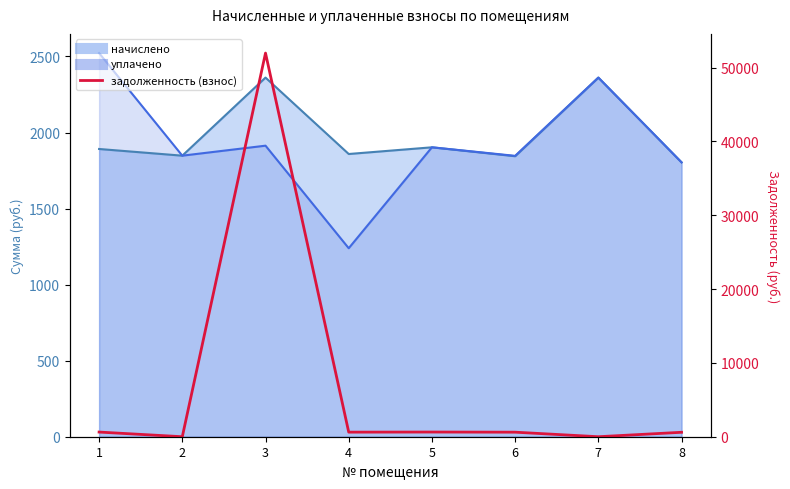

What is the sum of all values?

55078.8